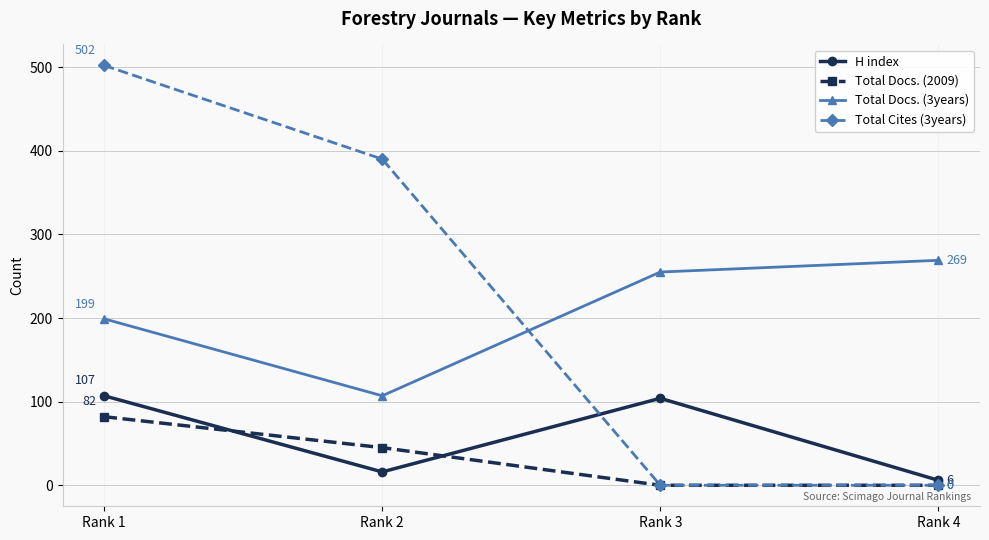

At how many categories does at least one series exceed 283?

2